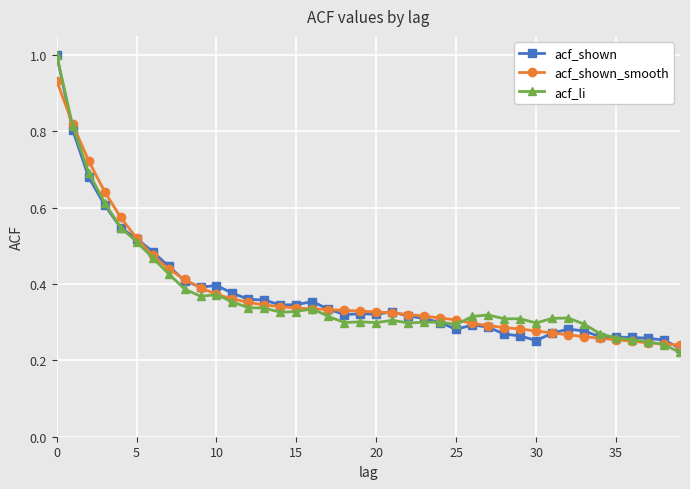

Which series has the largest range (max minus min)?

acf_li